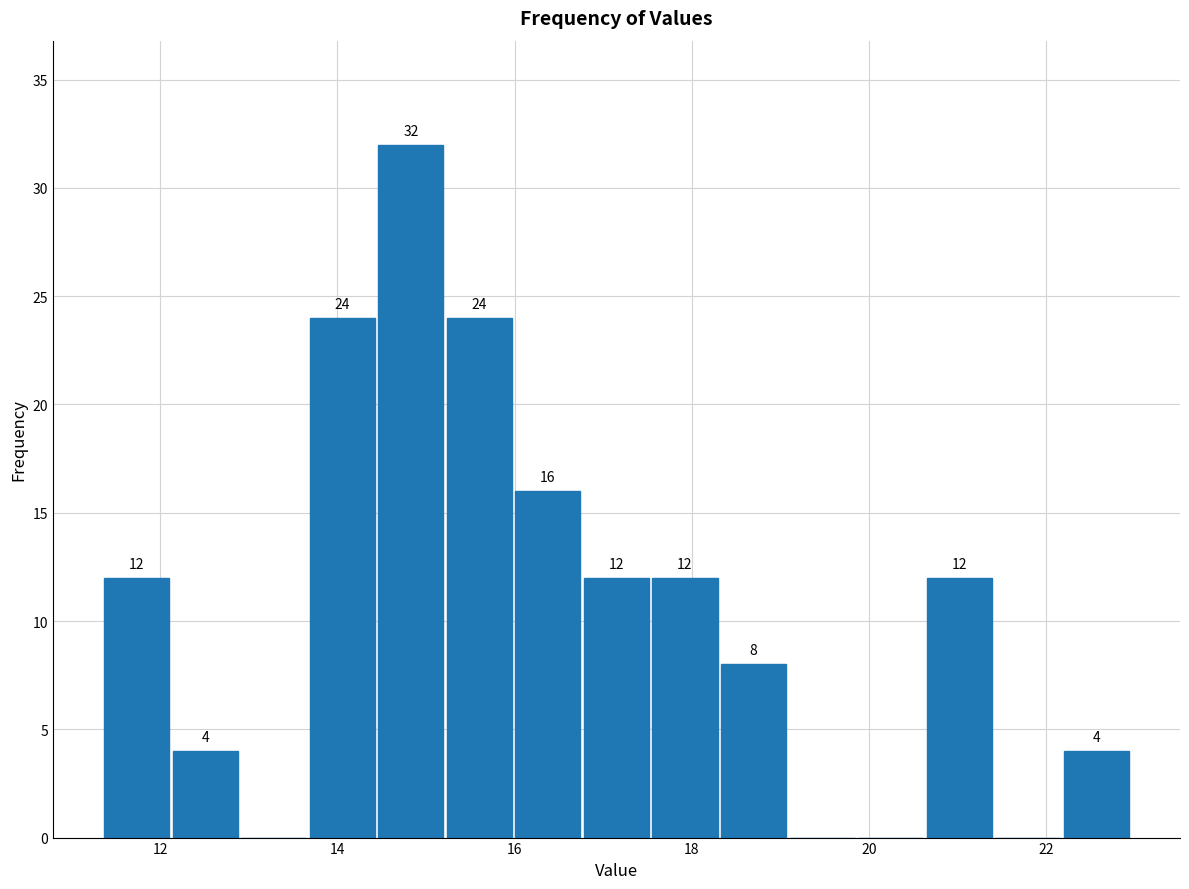

Read against the x-axis, roughly where is the centre of the tallest bar?

14.8